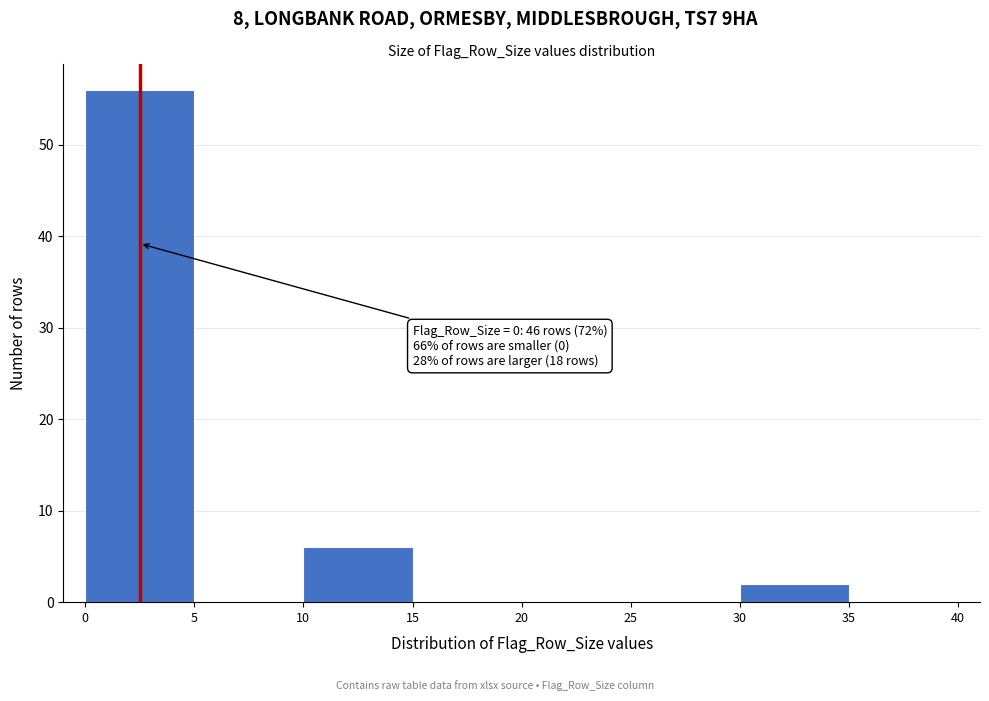

Over which range of the x-axis is the bar tallest?

0 to 5